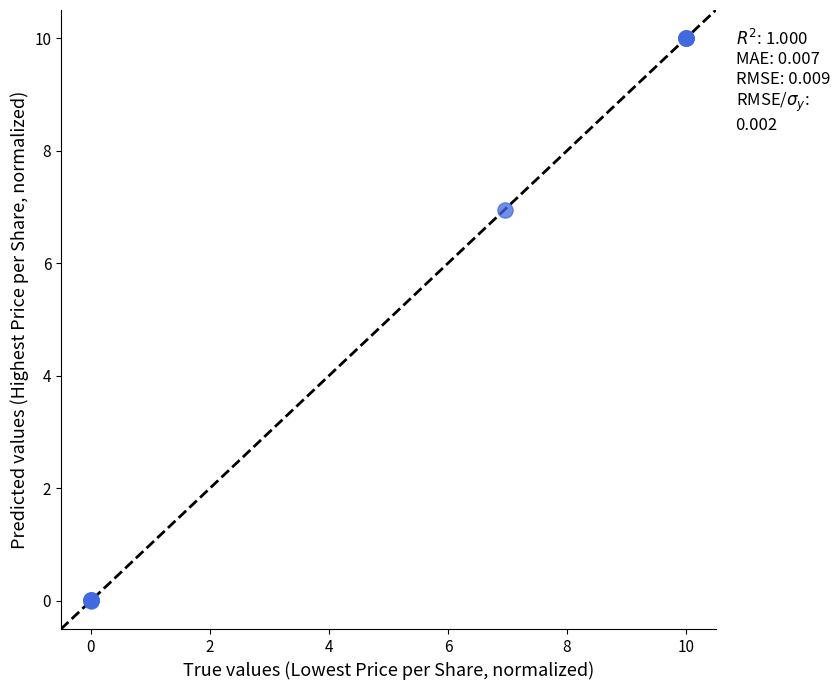

What Y value in the scatter plot is closest to 5?

6.9